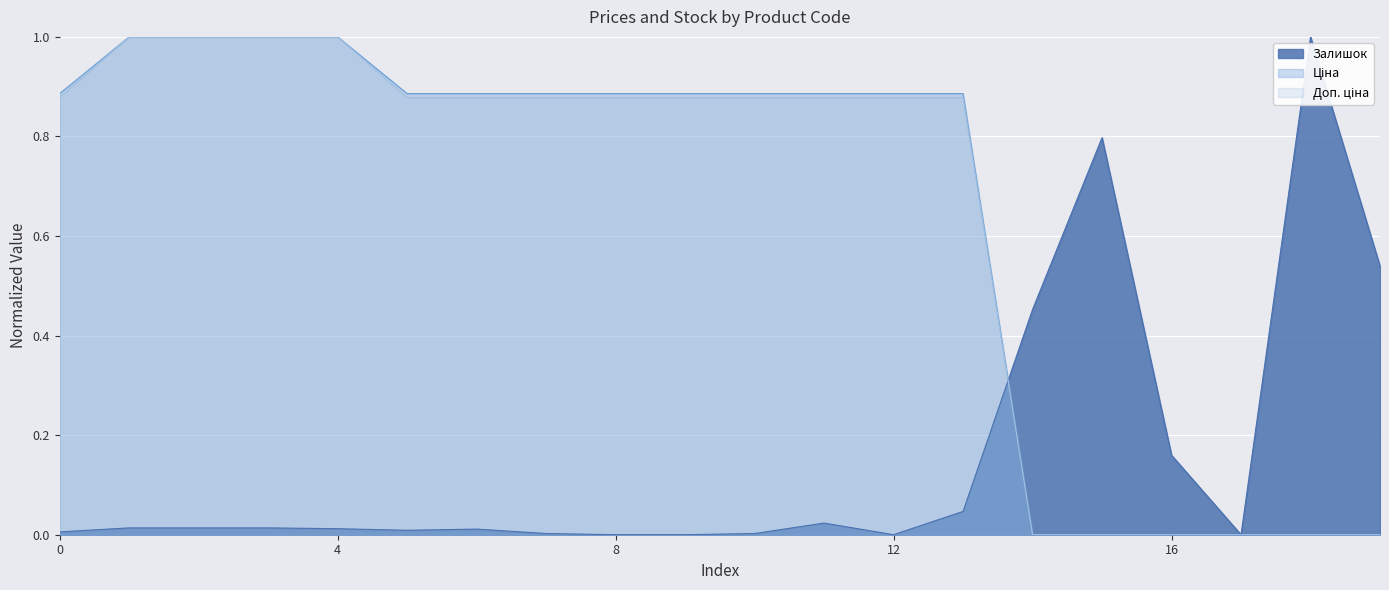

True or false: Залишок and Ціна intersect in this chart.

True